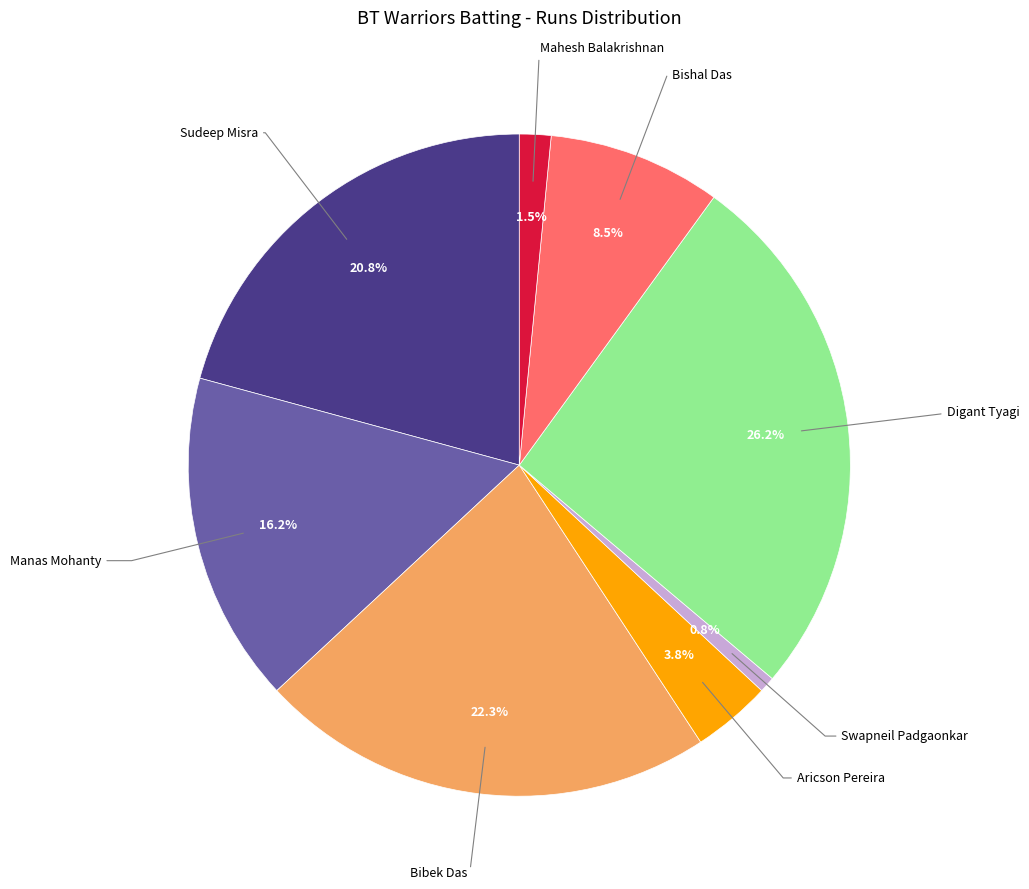

Is there a majority slice in this chart?

No